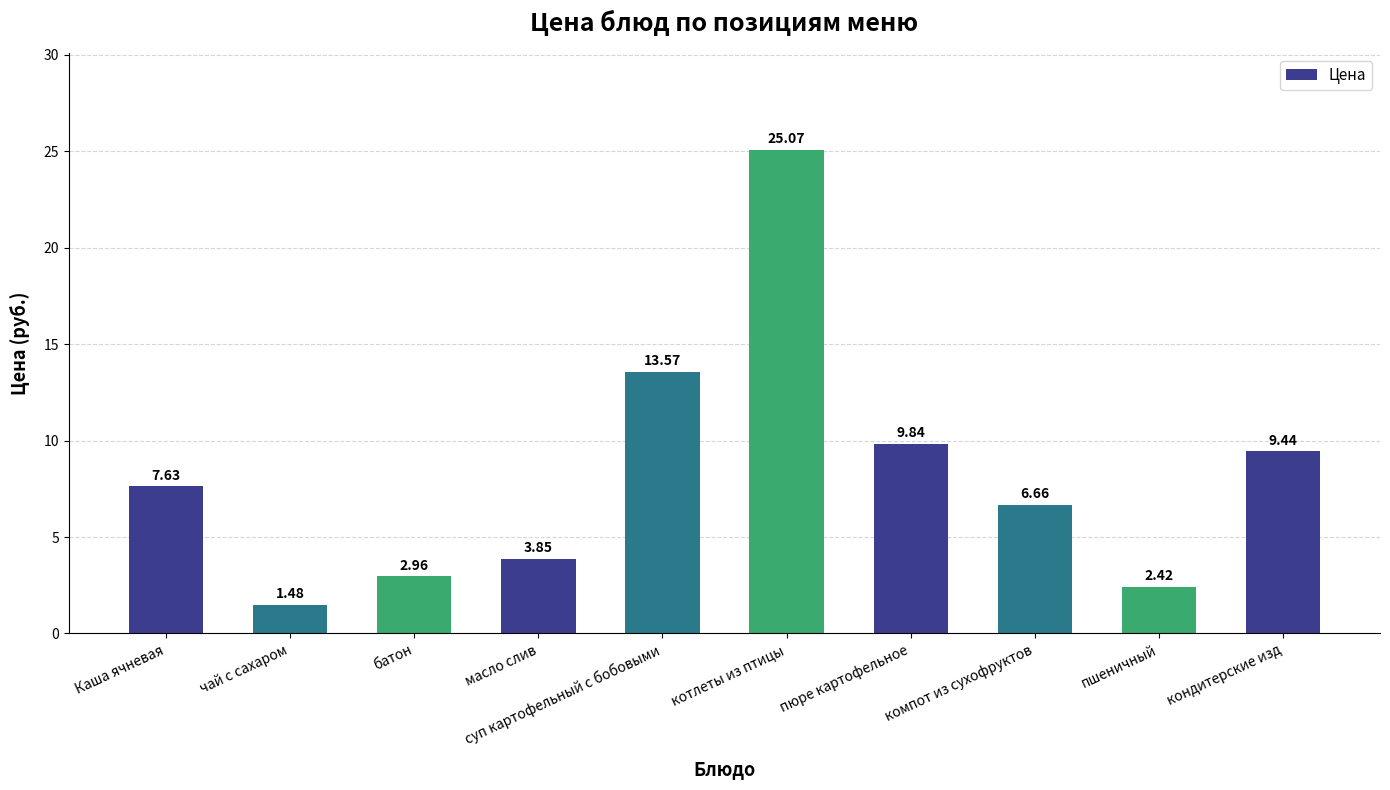

At which category does the chart reach its minimum across all series?

чай с сахаром